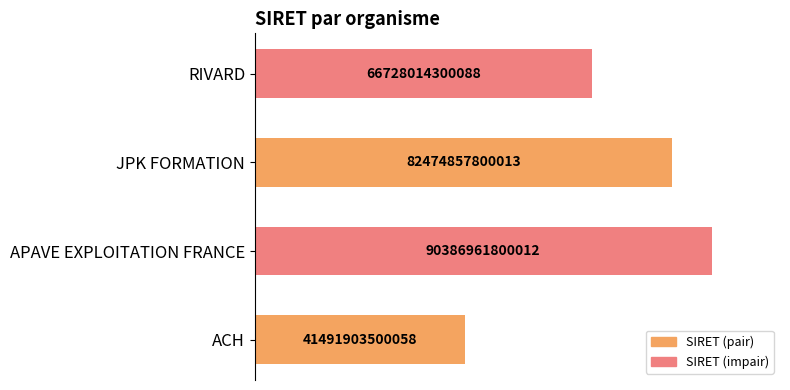

Are the bars horizontal?

Yes